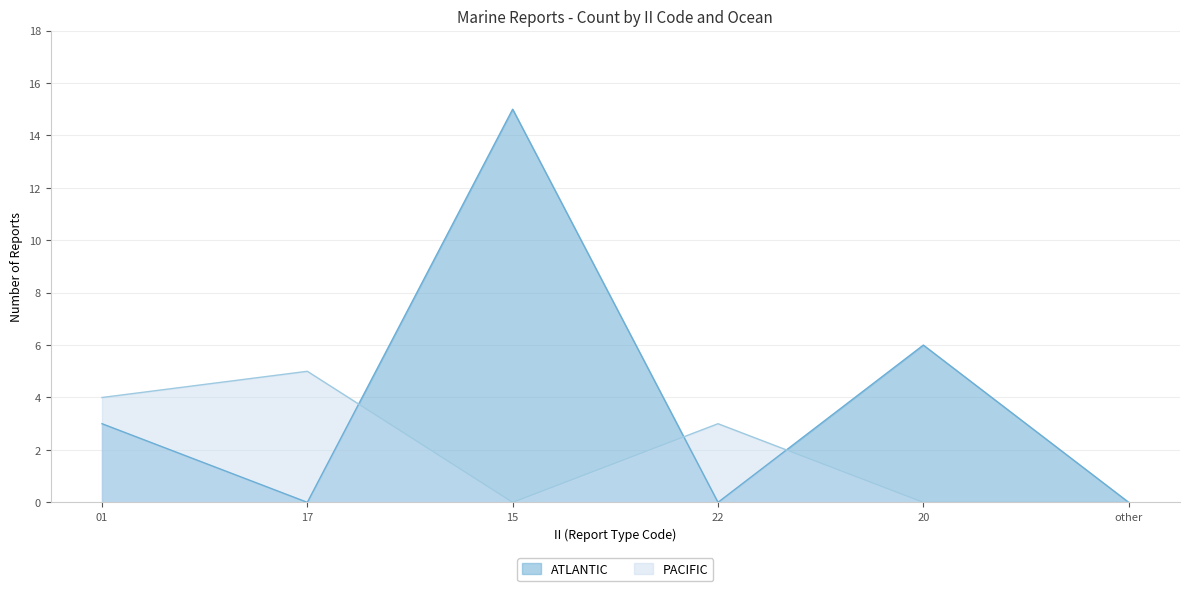

The value of PACIFIC at other is 0. True or false?

True